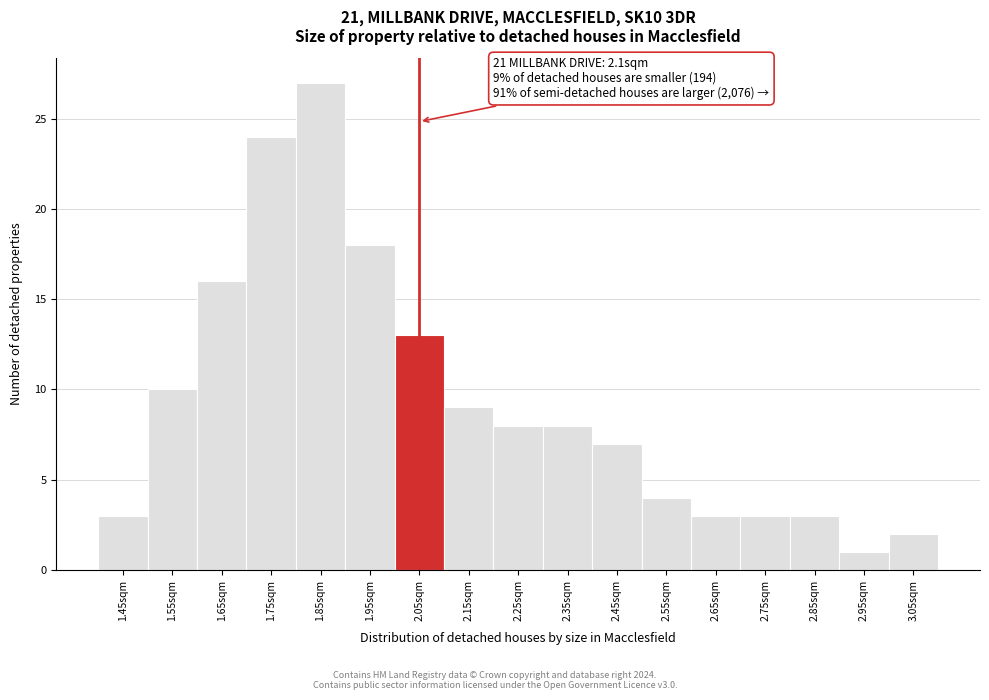

Reading left to right, what are all the values shown in this chart?

1.45sqm=3	1.55sqm=10	1.65sqm=16	1.75sqm=24	1.85sqm=27	1.95sqm=18	2.05sqm=13	2.15sqm=9	2.25sqm=8	2.35sqm=8	2.45sqm=7	2.55sqm=4	2.65sqm=3	2.75sqm=3	2.85sqm=3	2.95sqm=1	3.05sqm=2